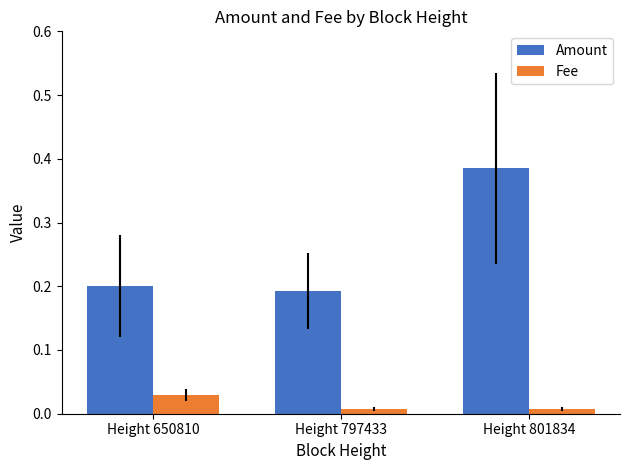

Does the chart contain any negative values?

No